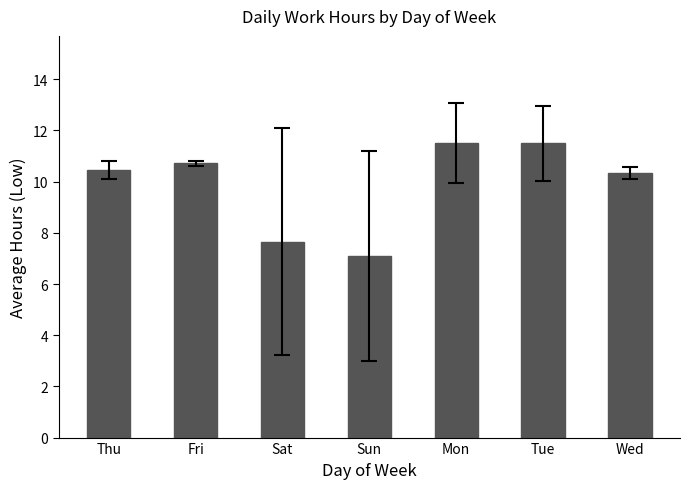

At which category does the chart reach its minimum across all series?

Sun